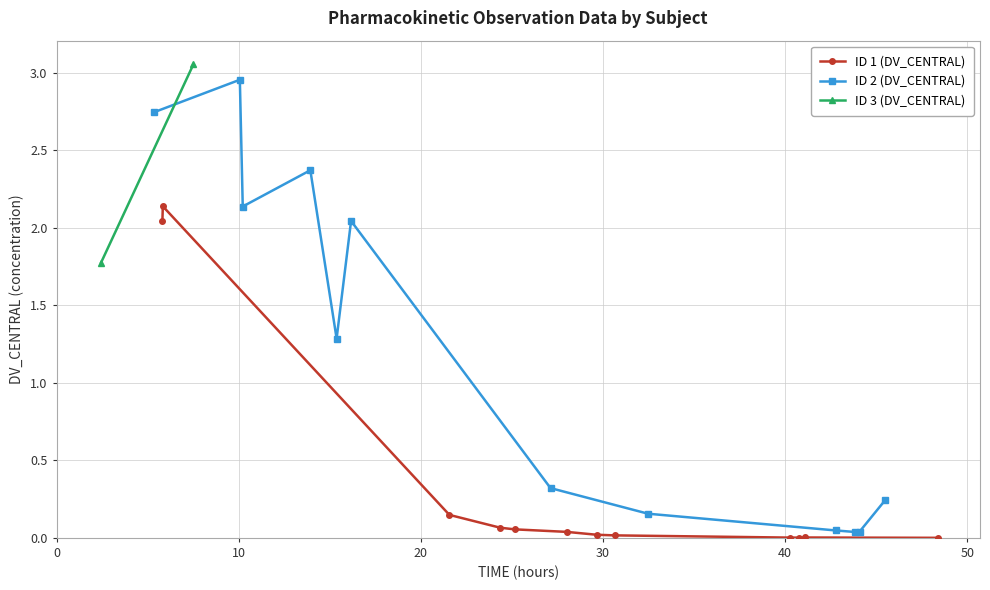

Between 10 and 11, which series saw the biggest shift?

ID 2 (DV_CENTRAL)